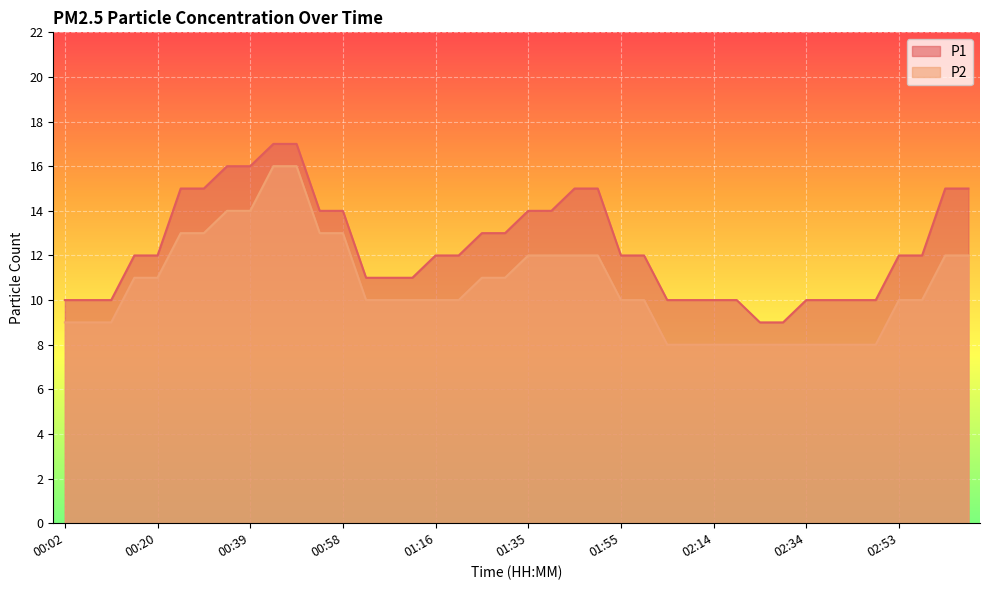

List the series in order of their overall mean, highest first.

P1, P2